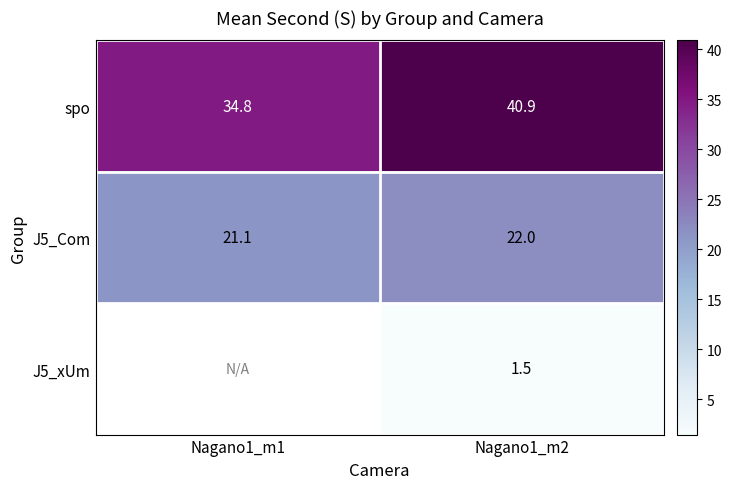

Is the value of J5_Com at Nagano1_m2 greater than the value of spo at Nagano1_m2?

No